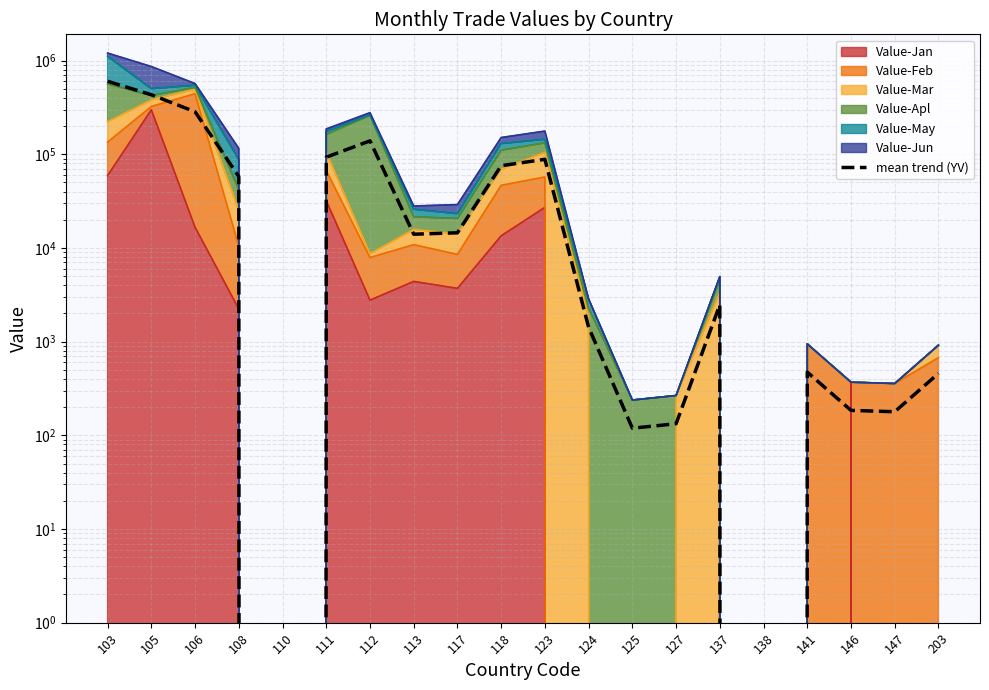

At which label does the data first exceed 14018?

103